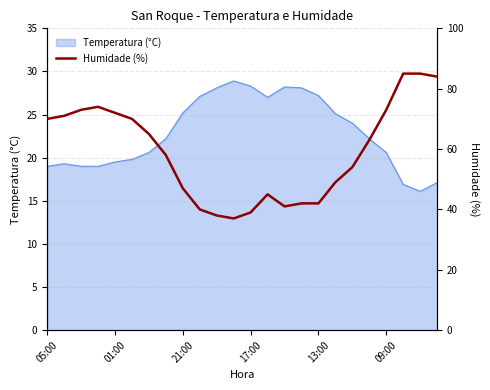

What is the lowest value of the Temperatura (°C) series?

16.1